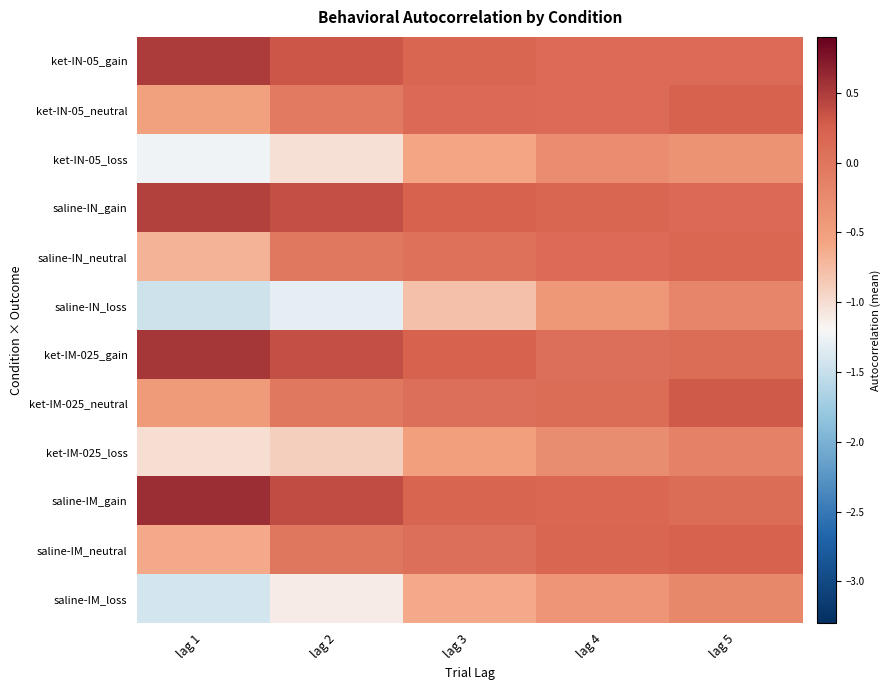

How many categories are shown in the chart?

5